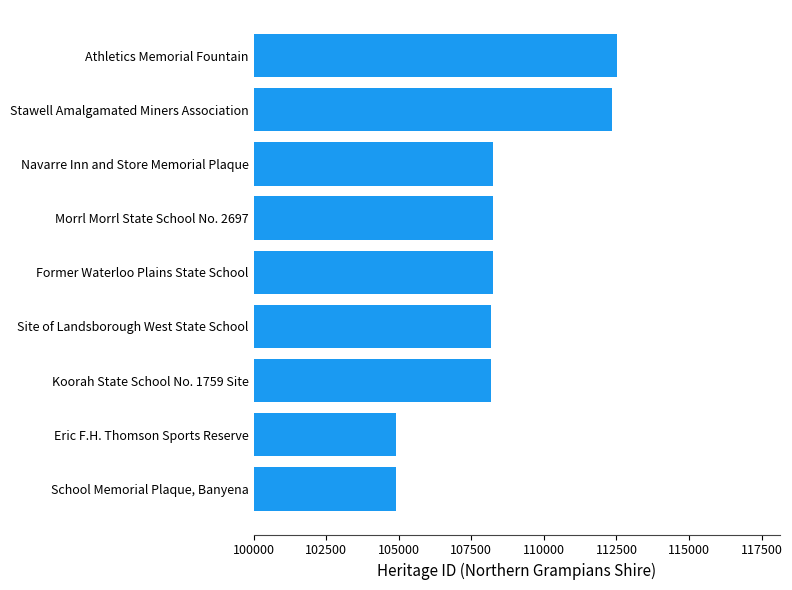

What is the difference between the second highest and second lowest values?

7435